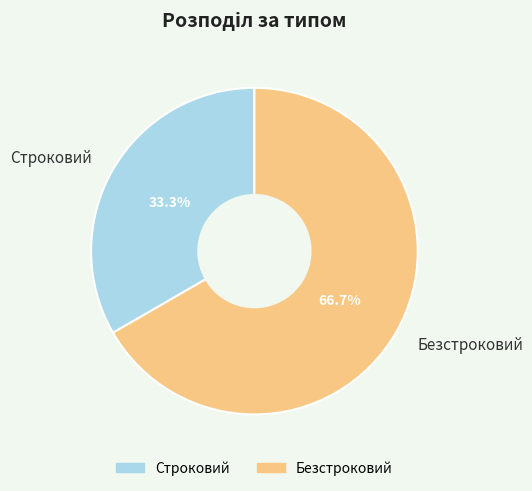

To the nearest percent, what is the combined percentage of Безстроковий and Строковий?

100%